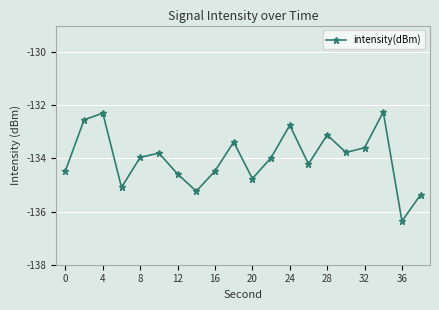

What is the maximum value shown in the chart?

-132.3